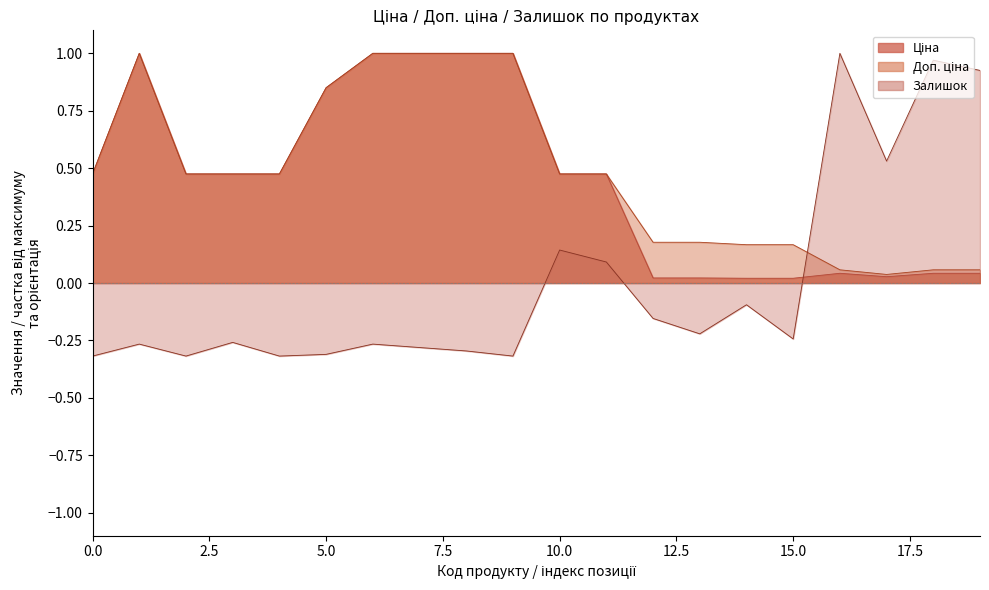

What is the sum of the Доп. ціна values at 284162244 and 287302225?

1.5